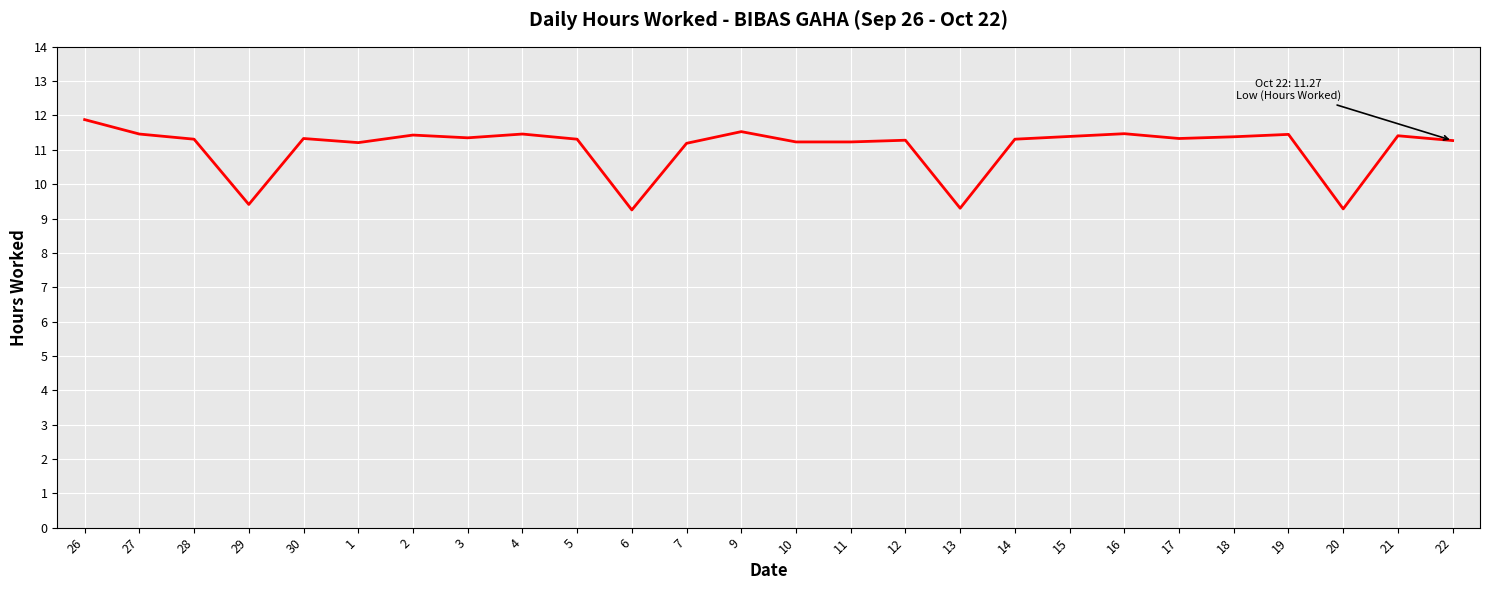

Which label corresponds to the largest value in the chart?

26